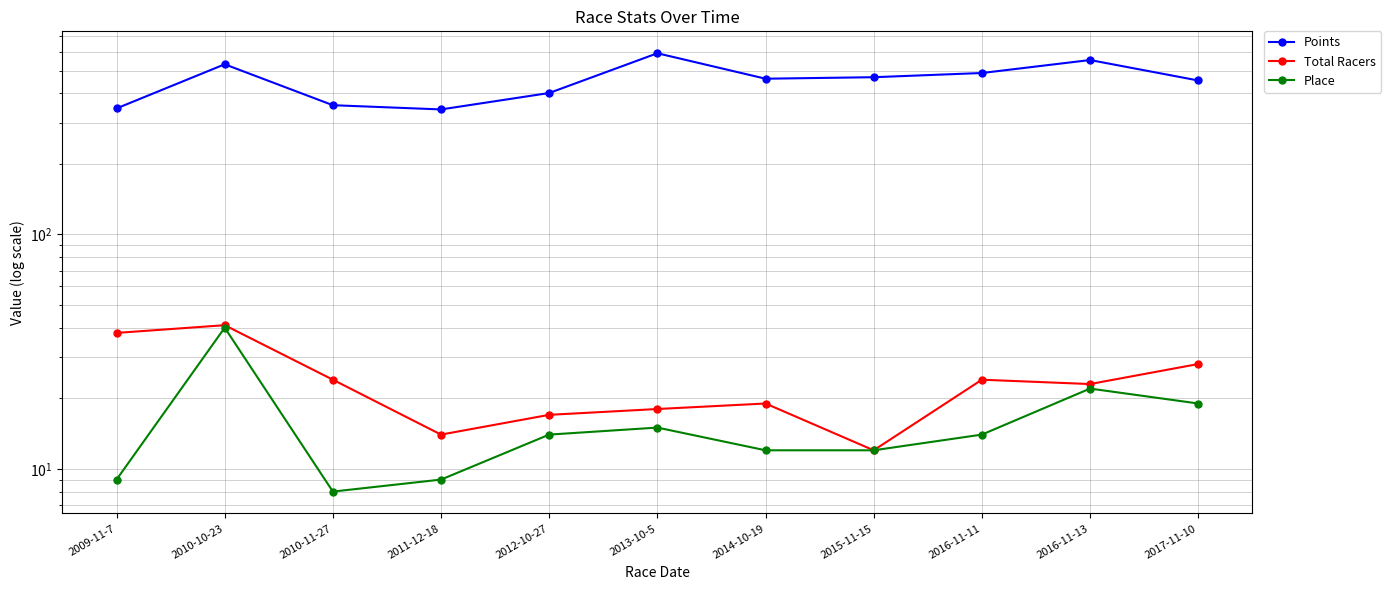

What is the average value of the Points series?

453.8